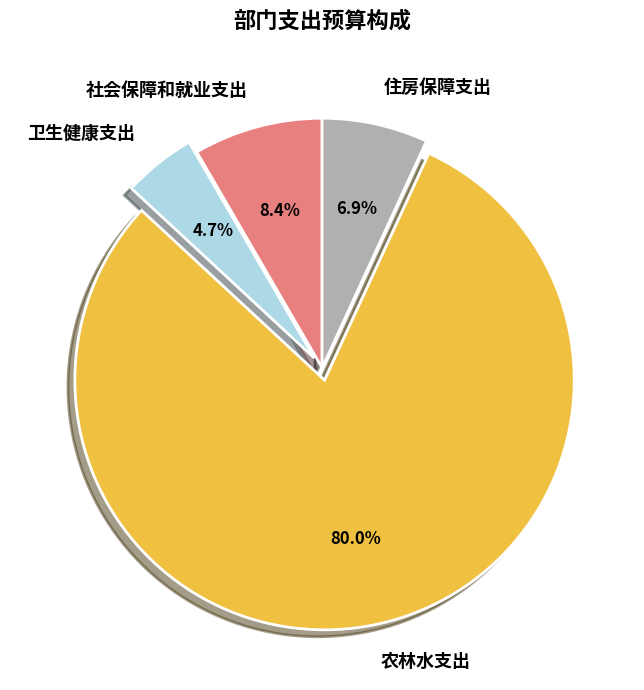

Does any single category account for the majority?

Yes